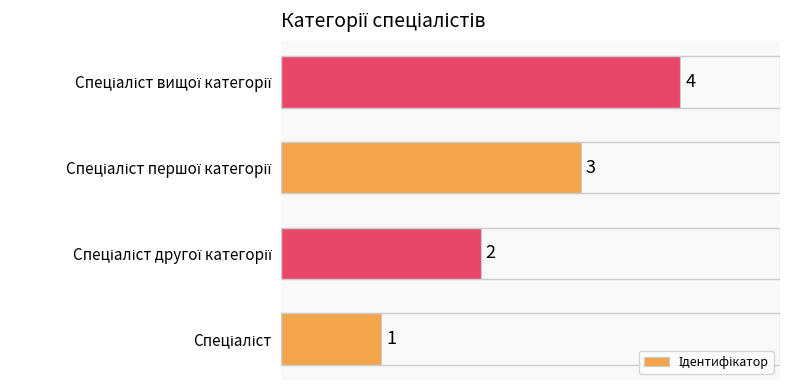

What is the sum of all values?

10